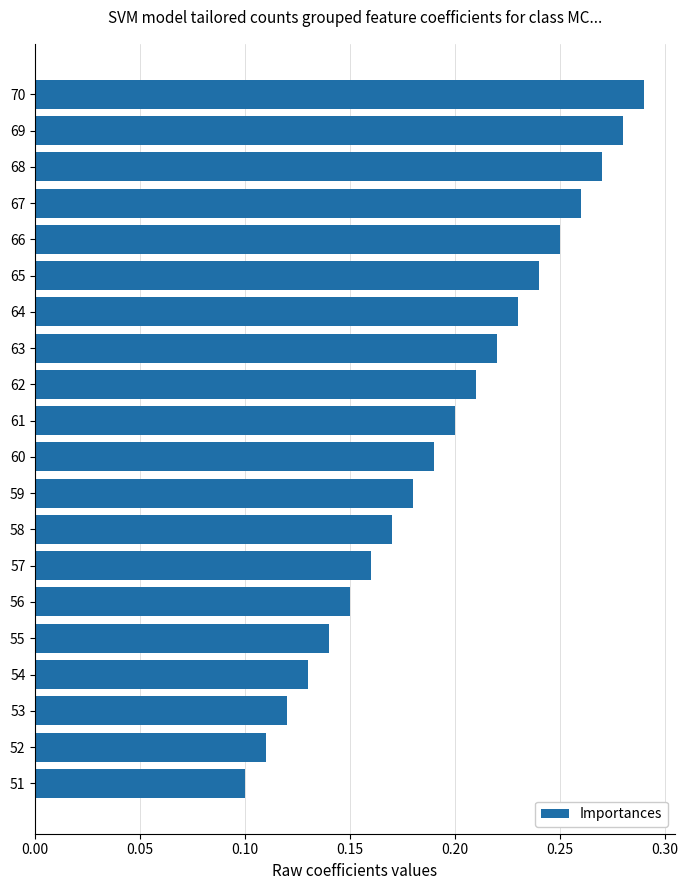

List the labels in order of value, largest first.

70, 69, 68, 67, 66, 65, 64, 63, 62, 61, 60, 59, 58, 57, 56, 55, 54, 53, 52, 51